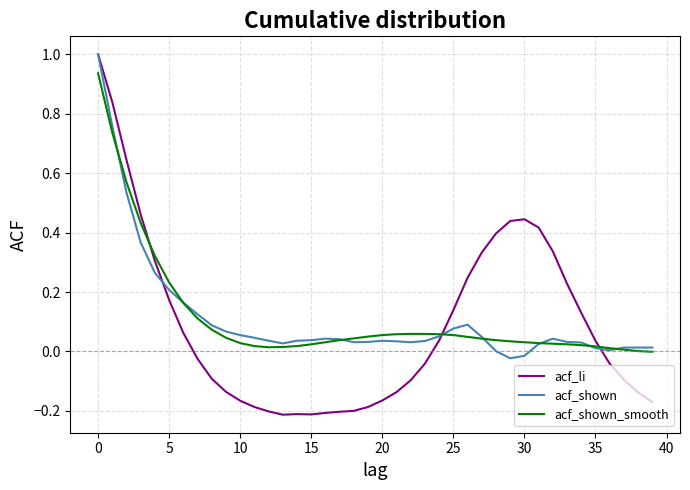

Which series has the widest spread of values?

acf_li